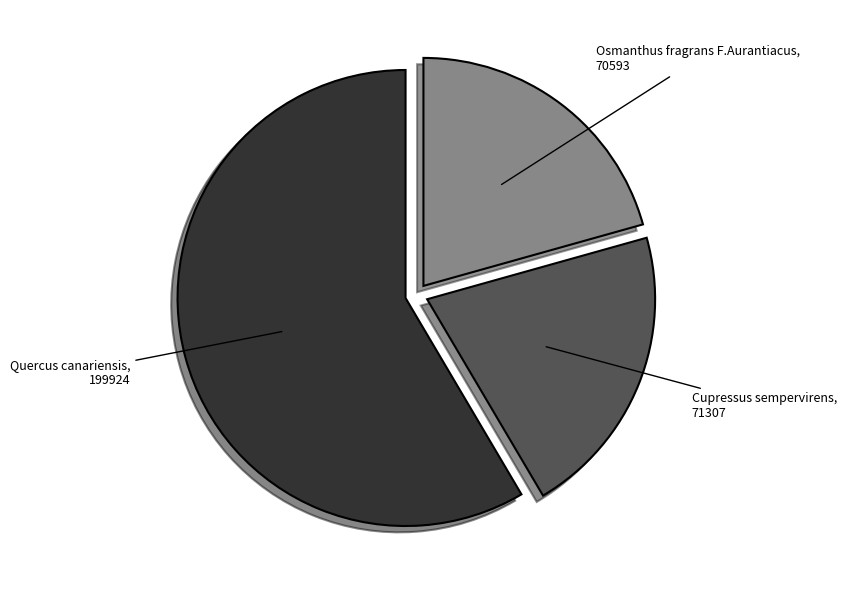

Does any single category account for the majority?

Yes